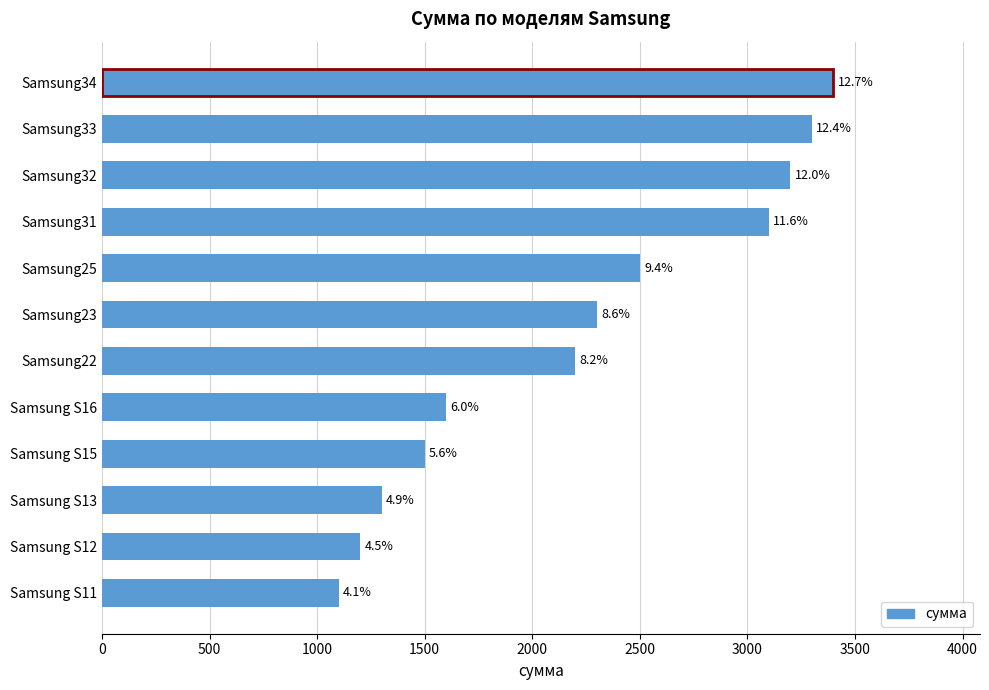

Does the chart contain any negative values?

No